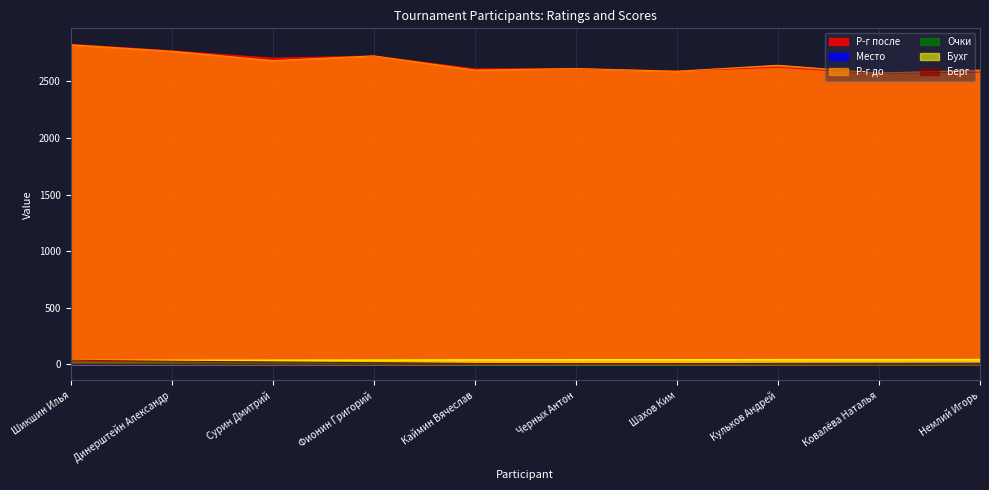

What is the highest value of the Очки series?

9